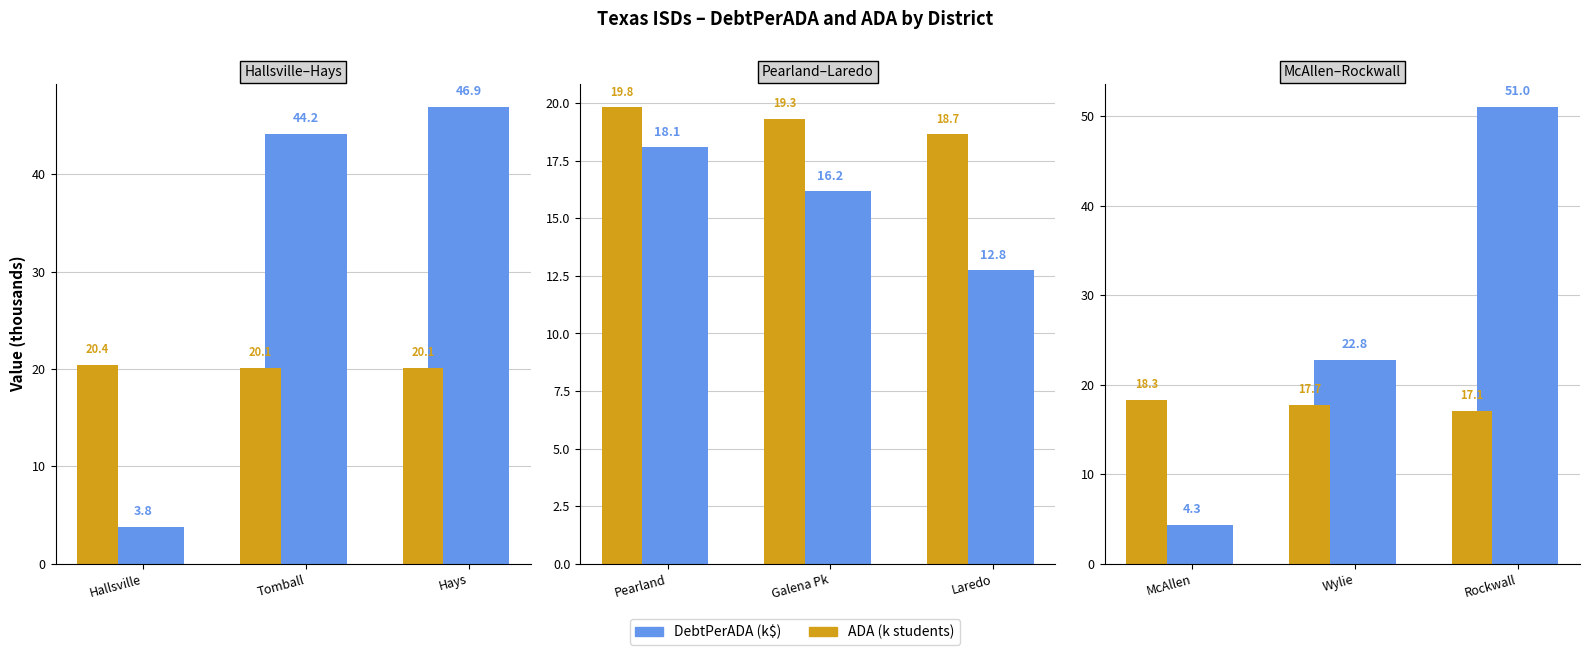

List the series in order of their peak value, lowest first.

ADA, DebtPerADA